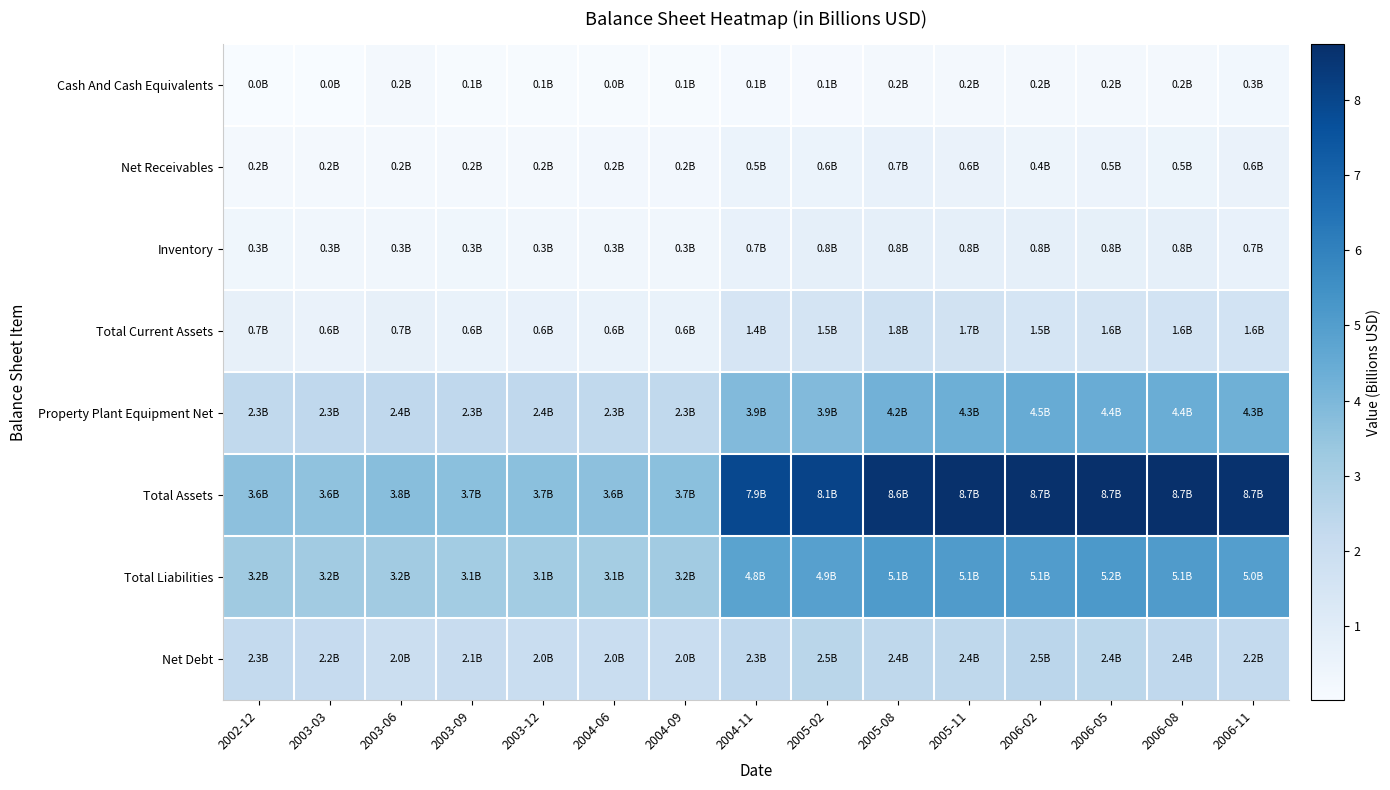

What is the difference between the highest and lowest values at 2006-08?

8.5